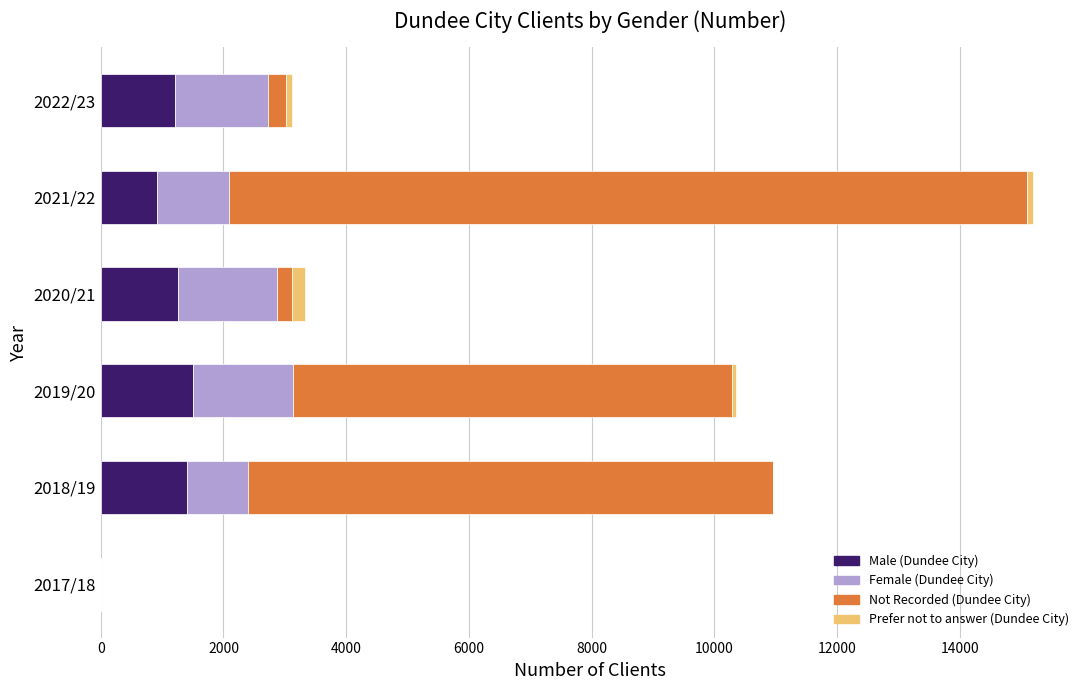

Where is Male (Dundee City) nearest to the value 749?

2021/22